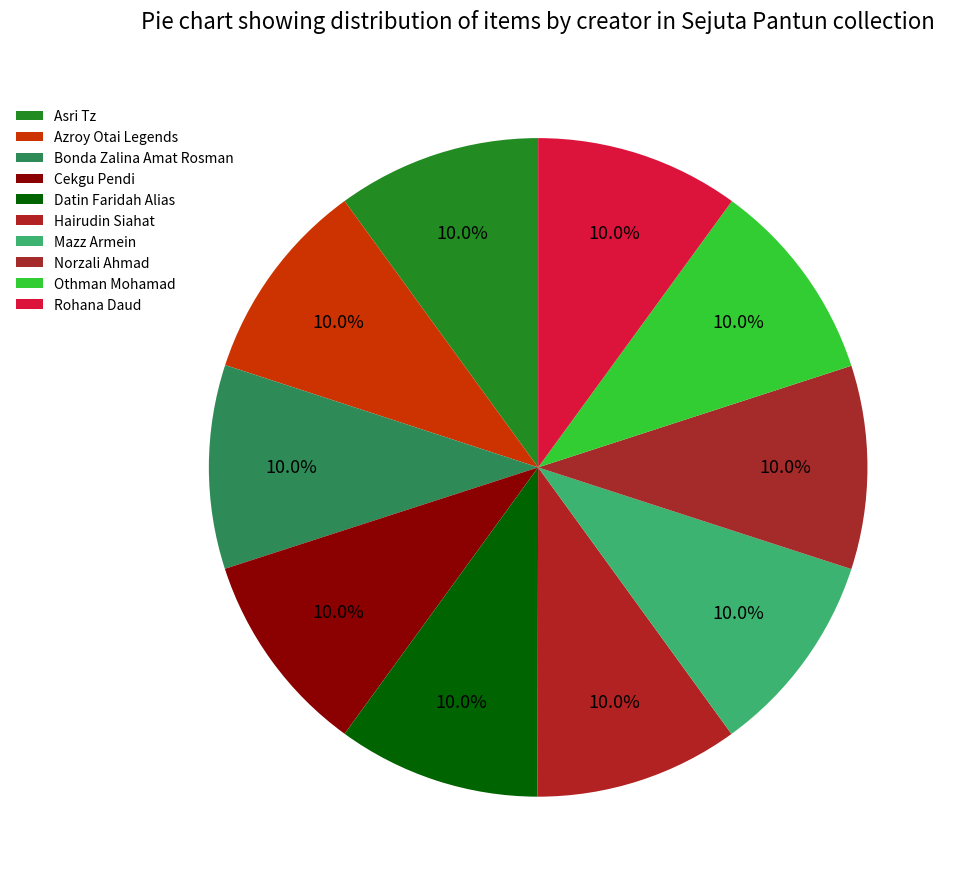

Which slice is the largest?

Mazz Armein